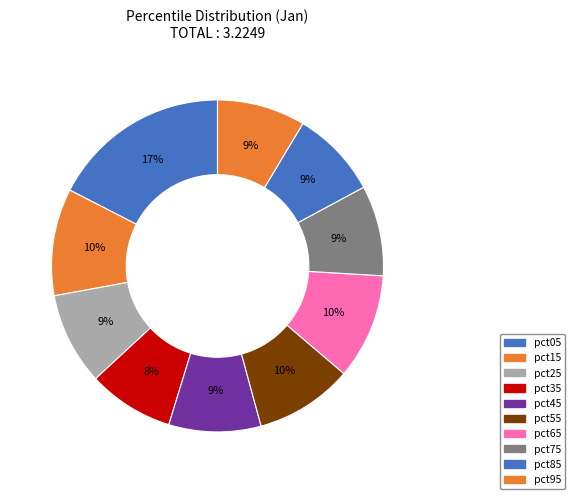

Do pct45 and pct65 together represent more than half of the pie?

No